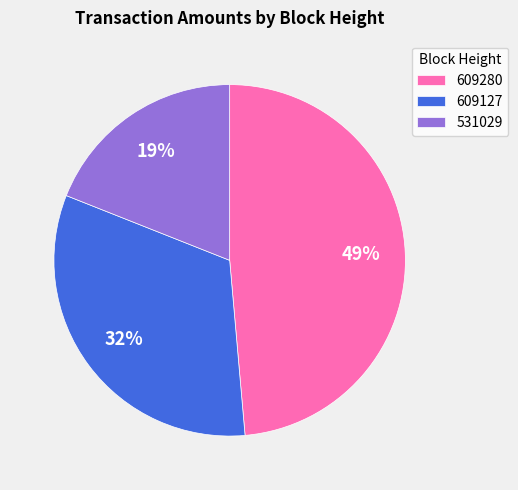

To the nearest percent, what is the difference between the largest and smallest slice percentages?

30%